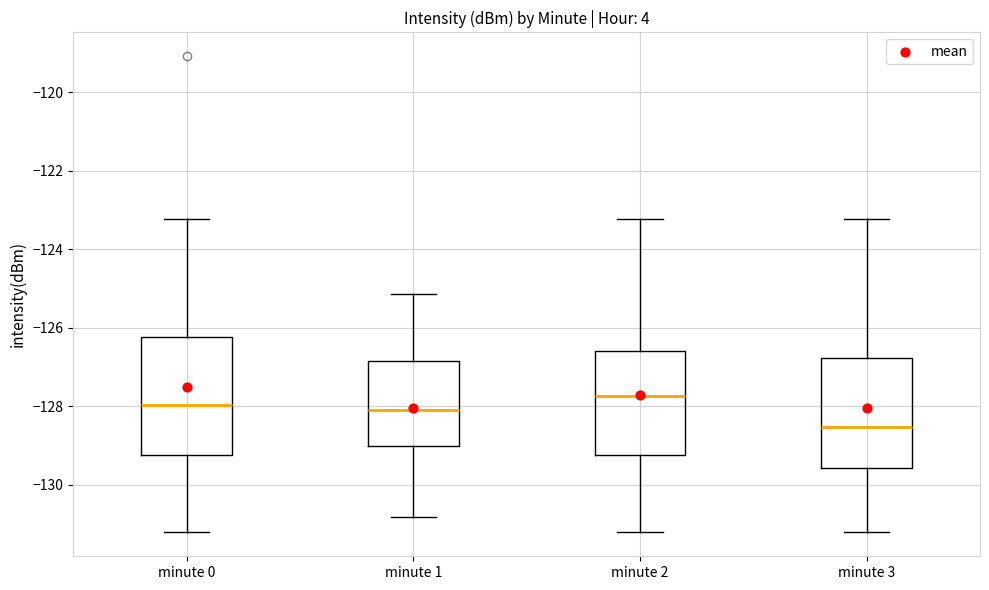

Reading left to right, read every box against the y-axis: the position of its median line, the range the box covers, and the ends of its whiskers. The values are not printed on the chart, so give them approximately, as read against the axis.

minute 0: median -128.0, box -129.2 to -126.2, whiskers -131.2 to -123.2
minute 1: median -128.0, box -129.0 to -126.8, whiskers -130.8 to -125.2
minute 2: median -127.8, box -129.2 to -126.6, whiskers -131.2 to -123.2
minute 3: median -128.6, box -129.6 to -126.8, whiskers -131.2 to -123.2